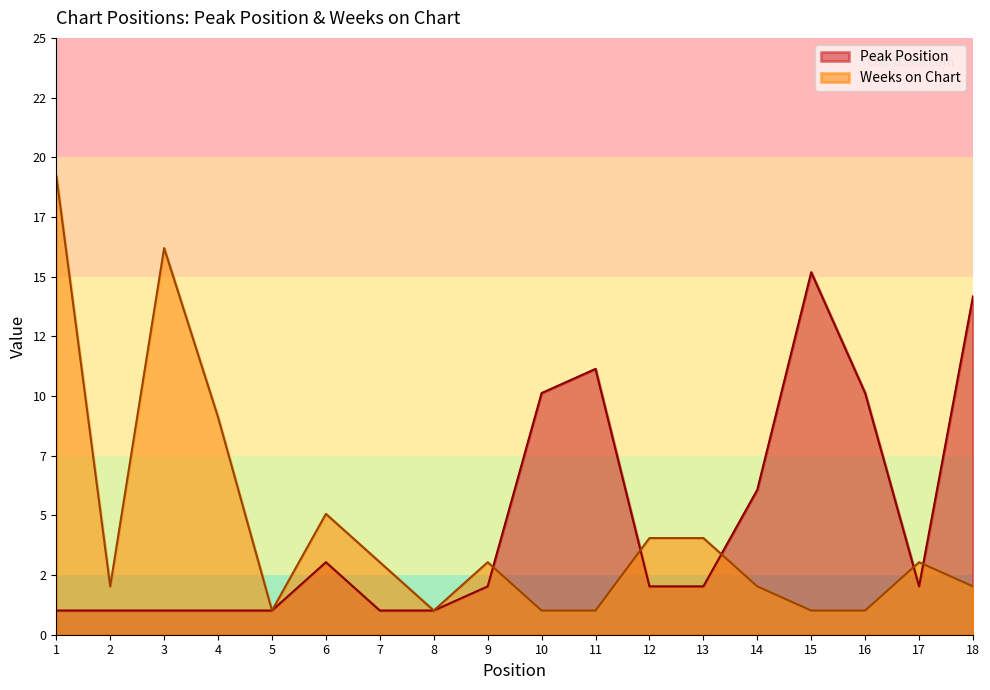

True or false: Peak Position has a value of 4 at 16.

False